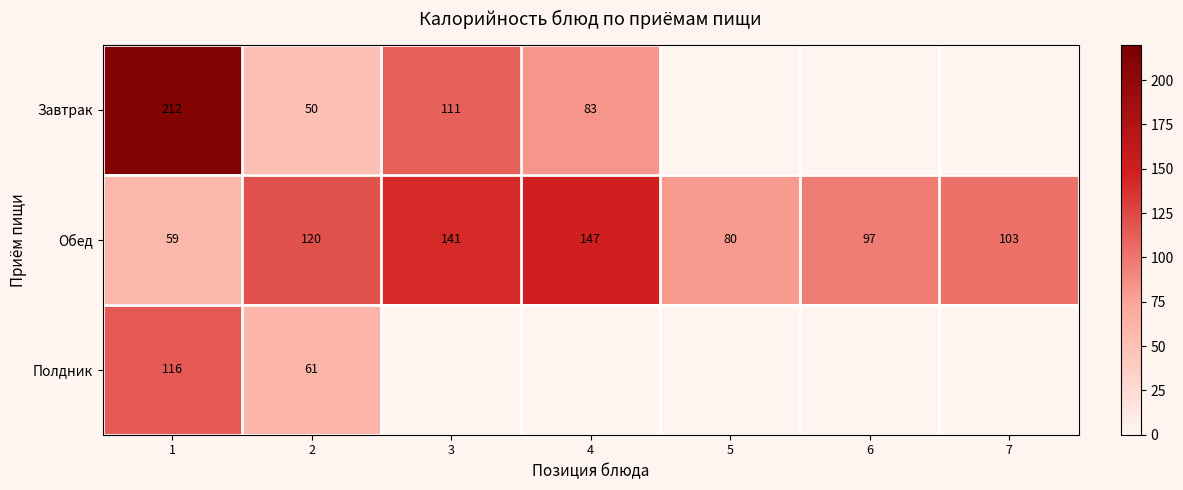

The Обед series shows 35 at 5. True or false?

False